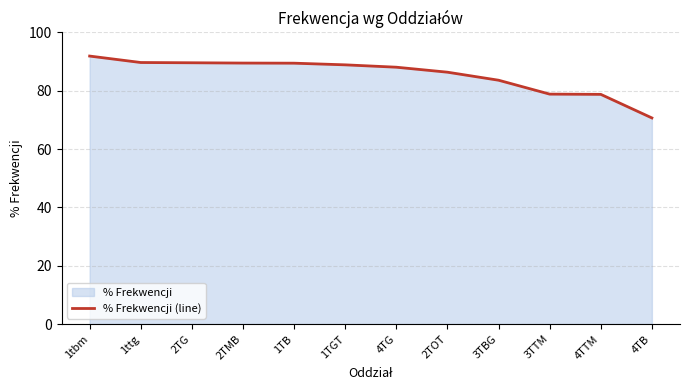

What is the difference between the maximum and minimum values?

21.2